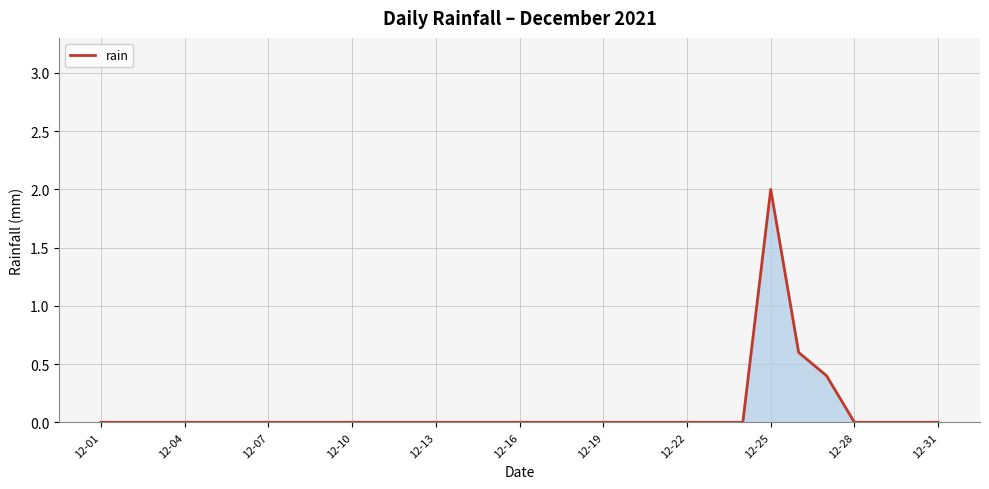

What is the maximum value shown in the chart?

2.0